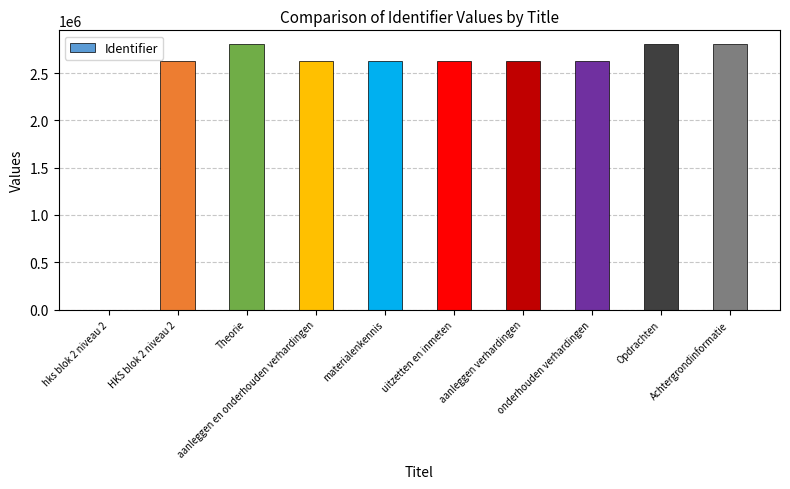

What is the sum of all values?

24208482